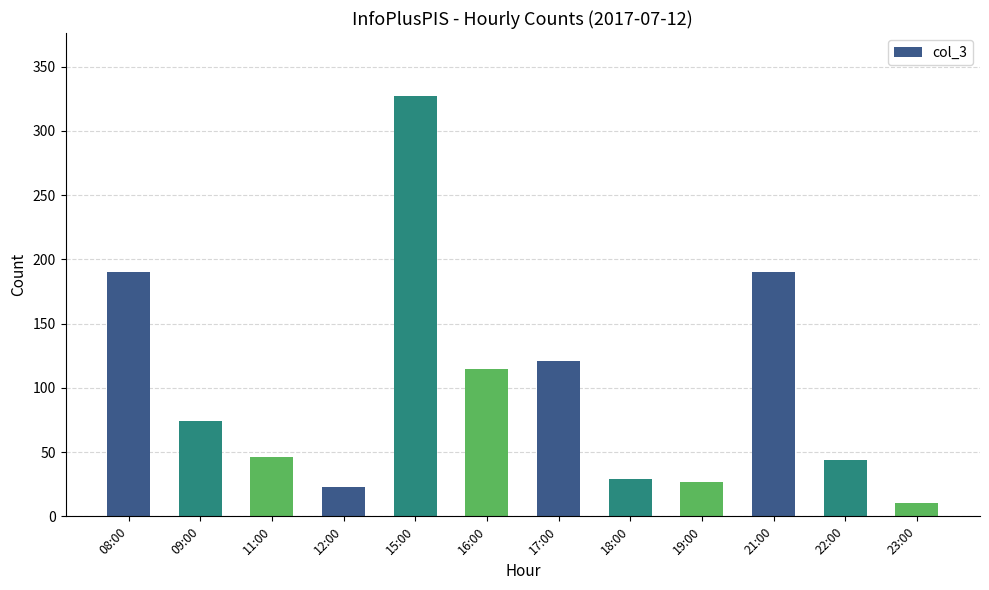

What is the change in value from 17:00 to 22:00?

-77